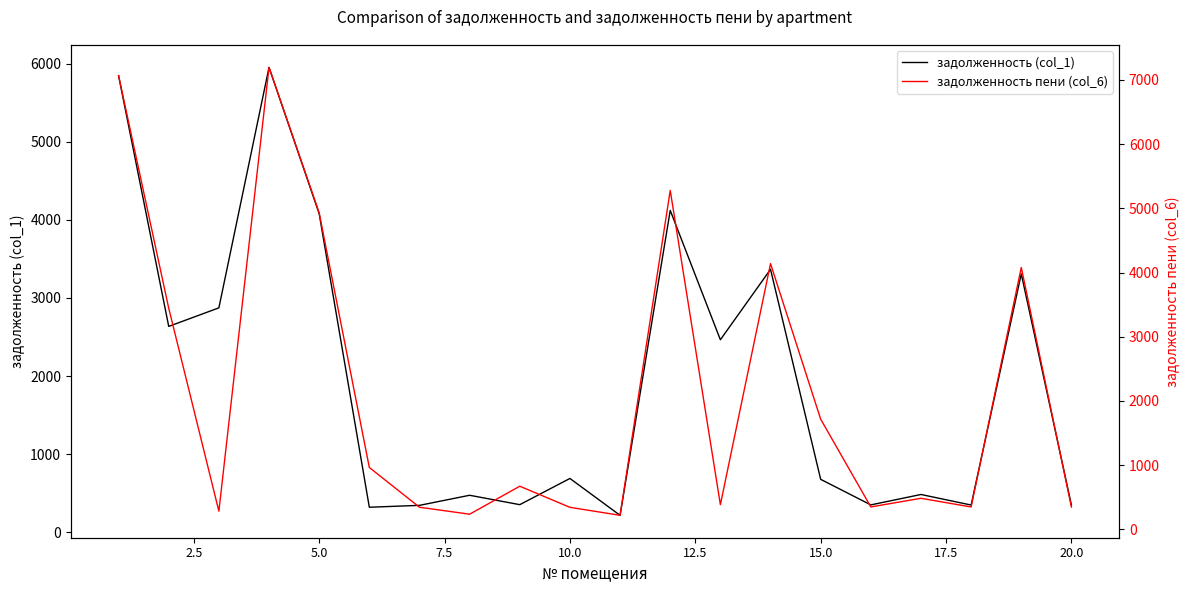

True or false: задолженность пени (col_6) and задолженность (col_1) cross at least once.

True